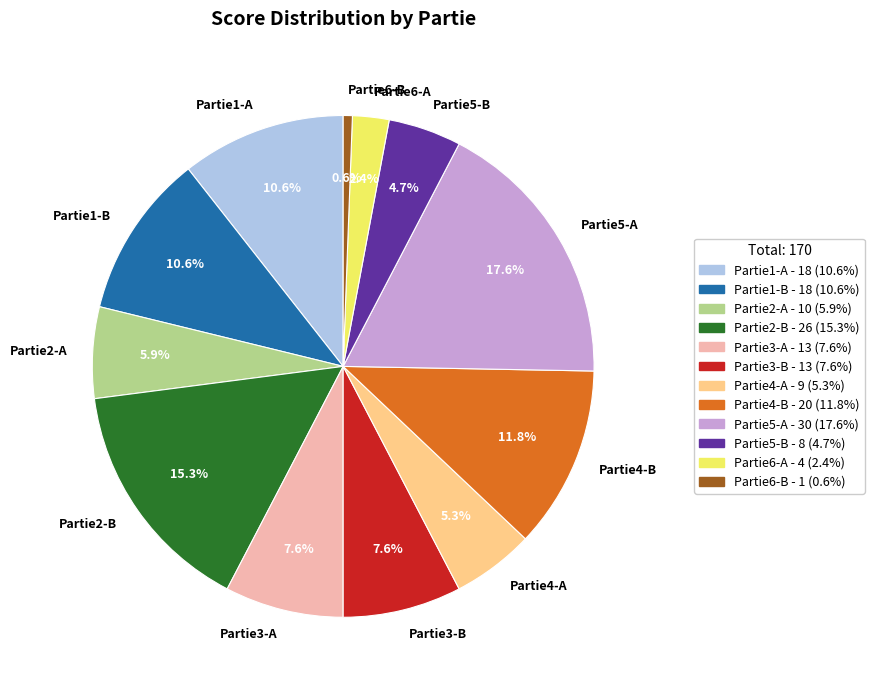

What is the largest slice in the pie chart?

Partie5-A